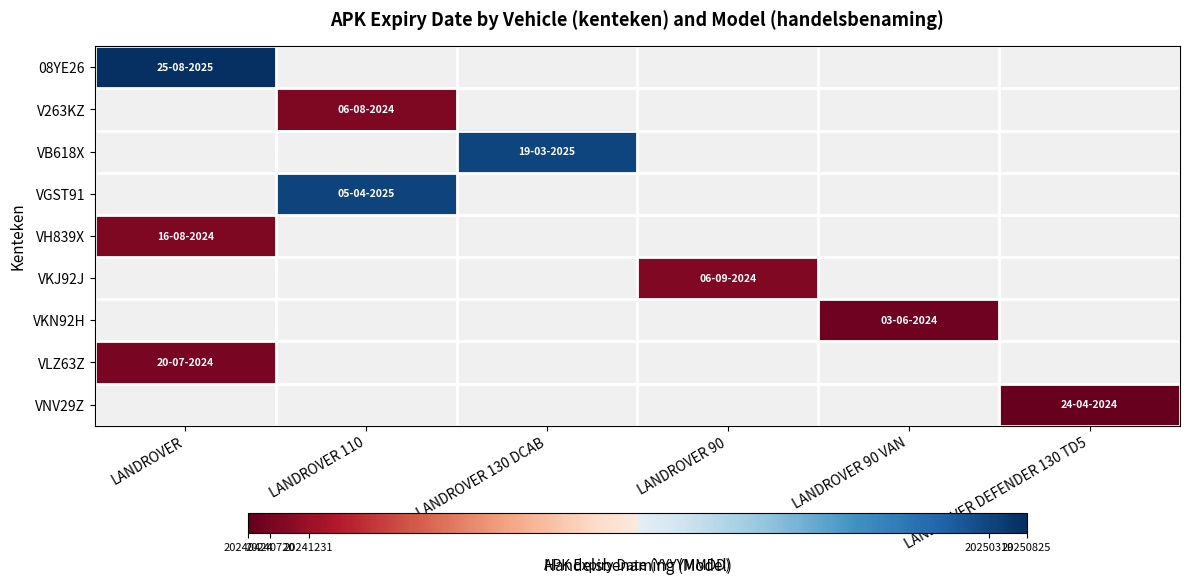

At how many categories does at least one series exceed 12467889?

6